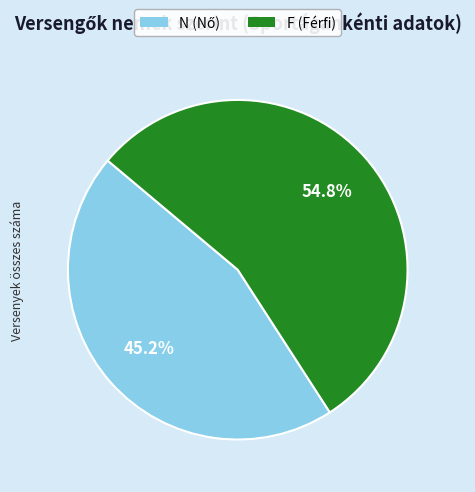

Which category accounts for the majority?

F